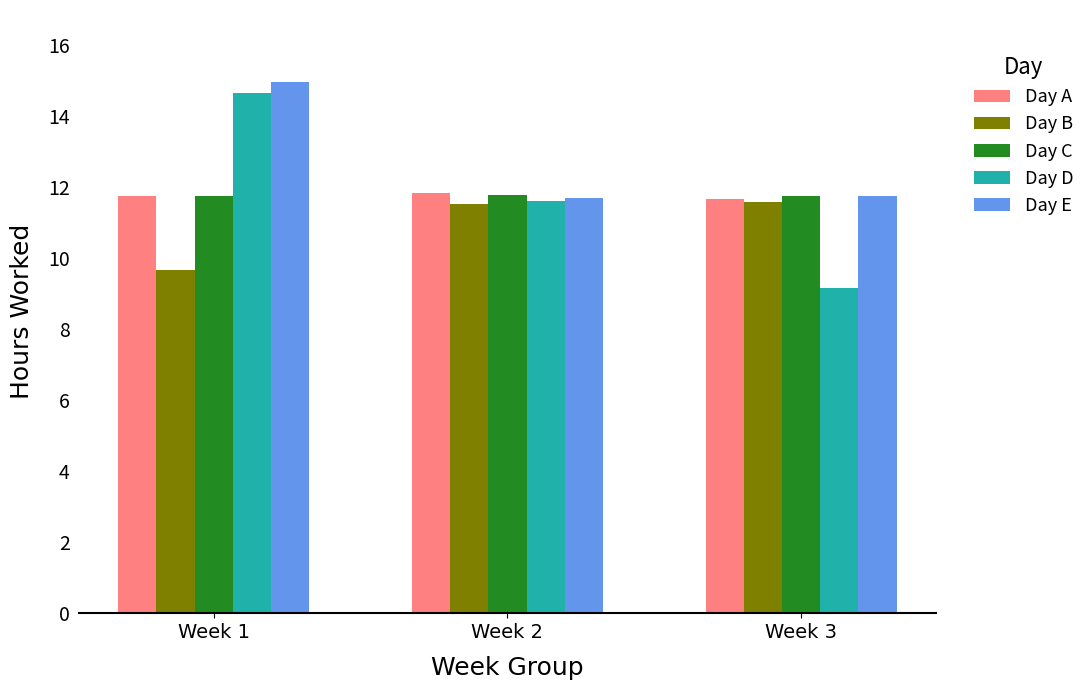

What is the sum of the Day B values at Week 2 and Week 1?

21.2